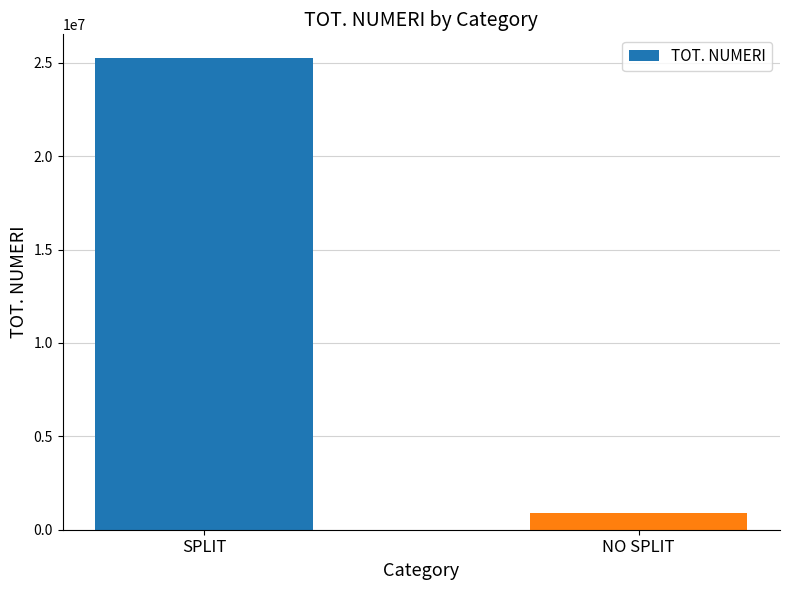

What is the change in value from SPLIT to NO SPLIT?

-24374624.1